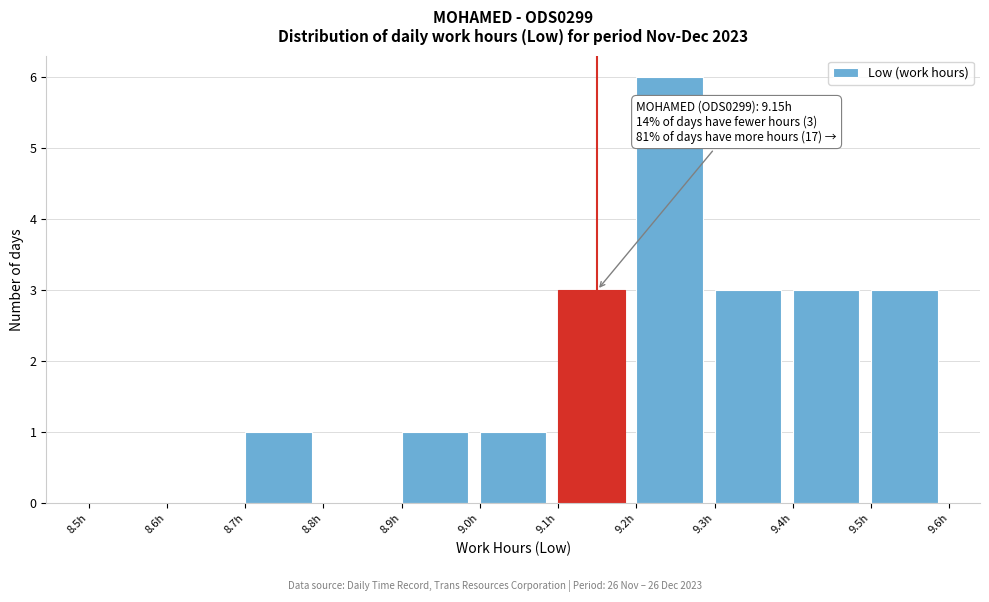

Over which range of the x-axis is the bar tallest?

9.2 to 9.3